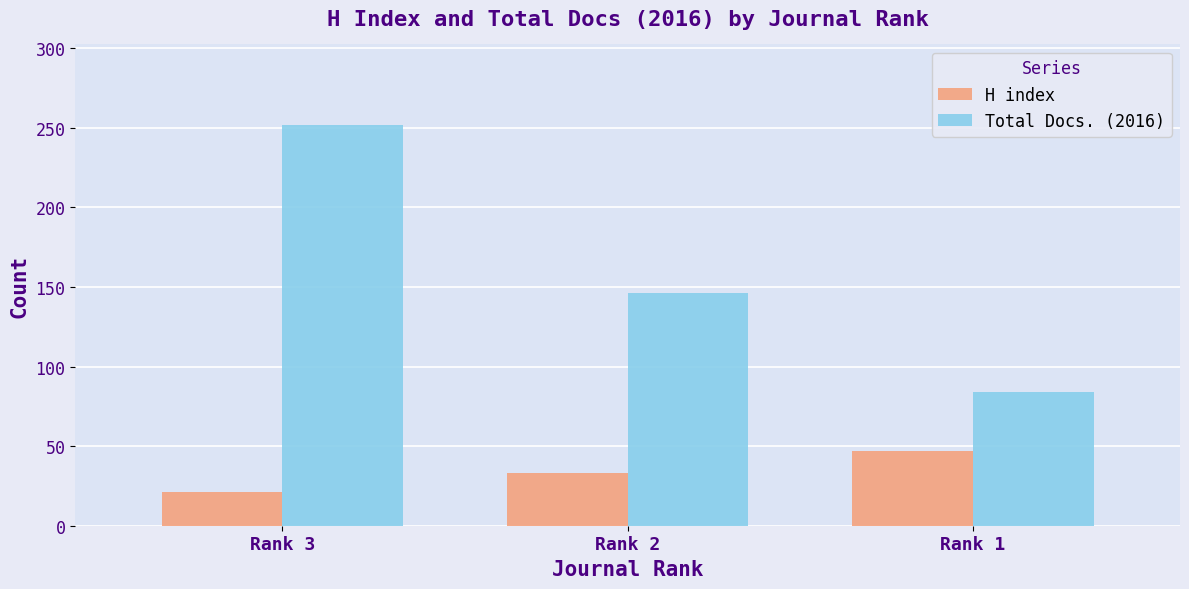

Reading left to right, extract all data points from this chart.

H index: Rank 3=21	Rank 2=33	Rank 1=47
Total Docs. (2016): Rank 3=252	Rank 2=146	Rank 1=84